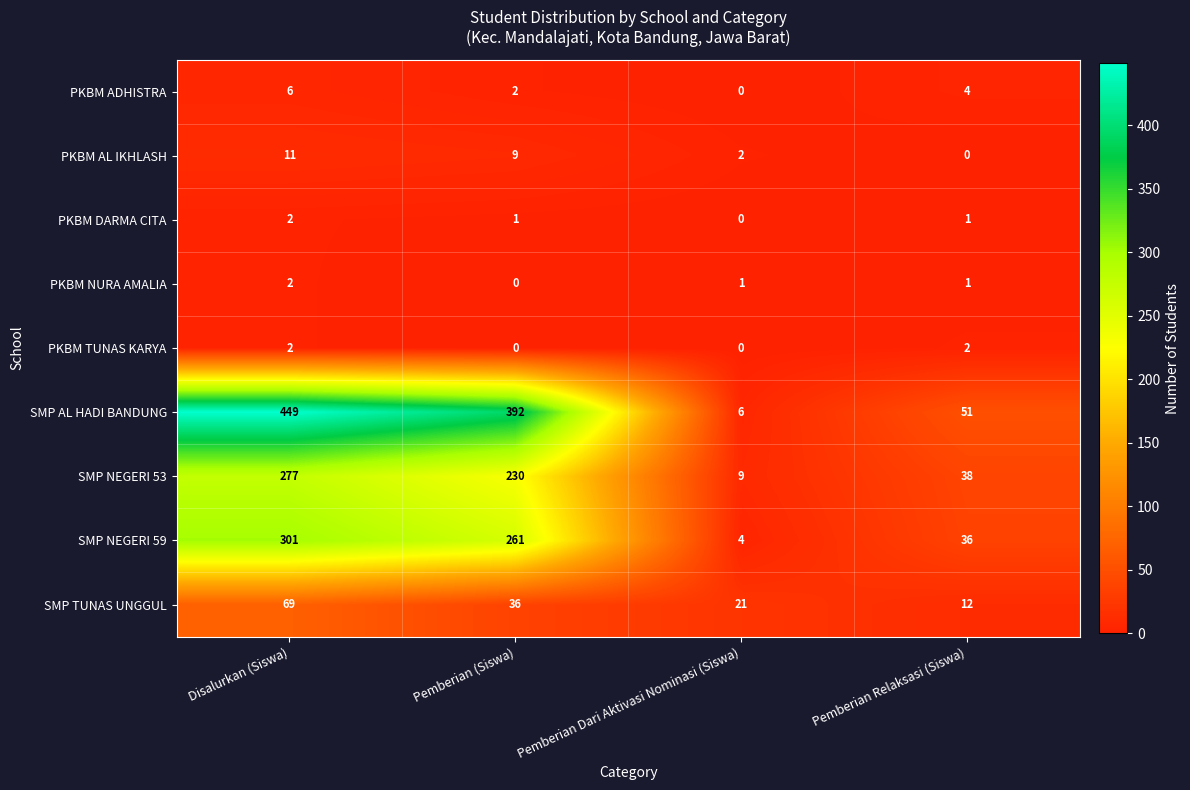

The SMP TUNAS UNGGUL series shows 104 at Disalurkan (Siswa). True or false?

False